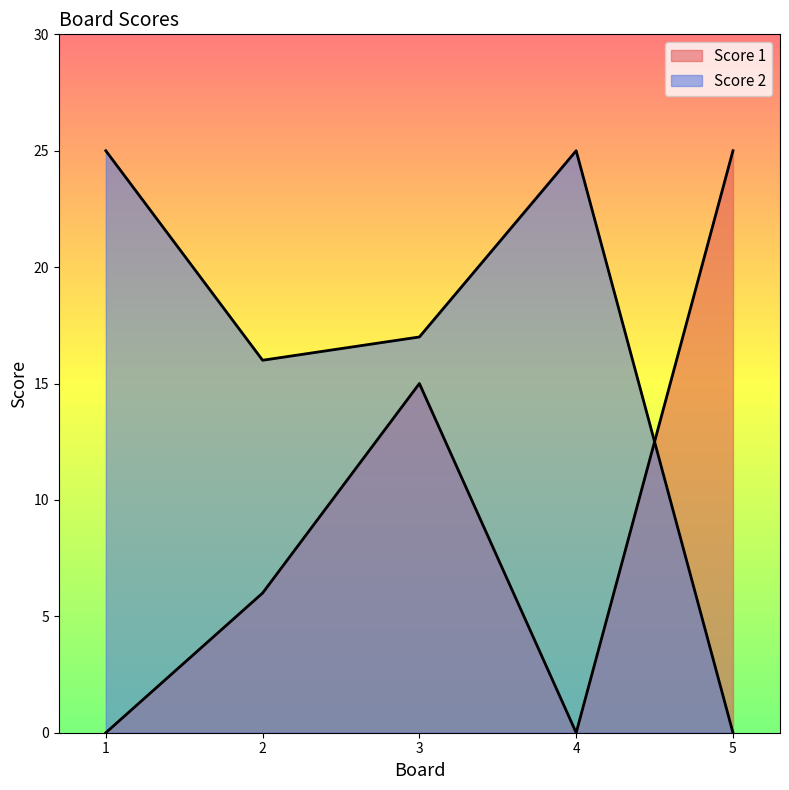

Rank the series by their maximum value, from lowest to highest.

Score 1, Score 2